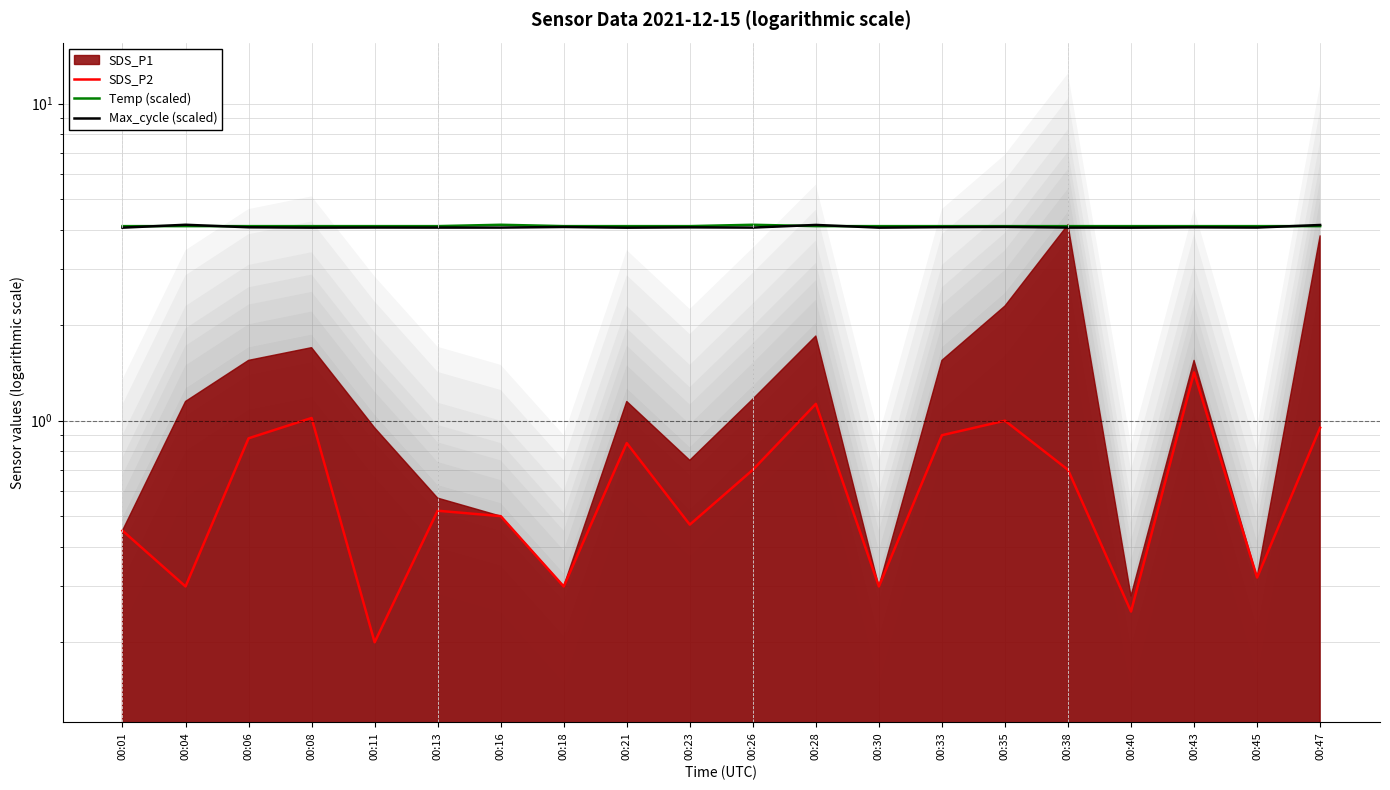

At which category does Temp (scaled) reach its first local peak?

00:16